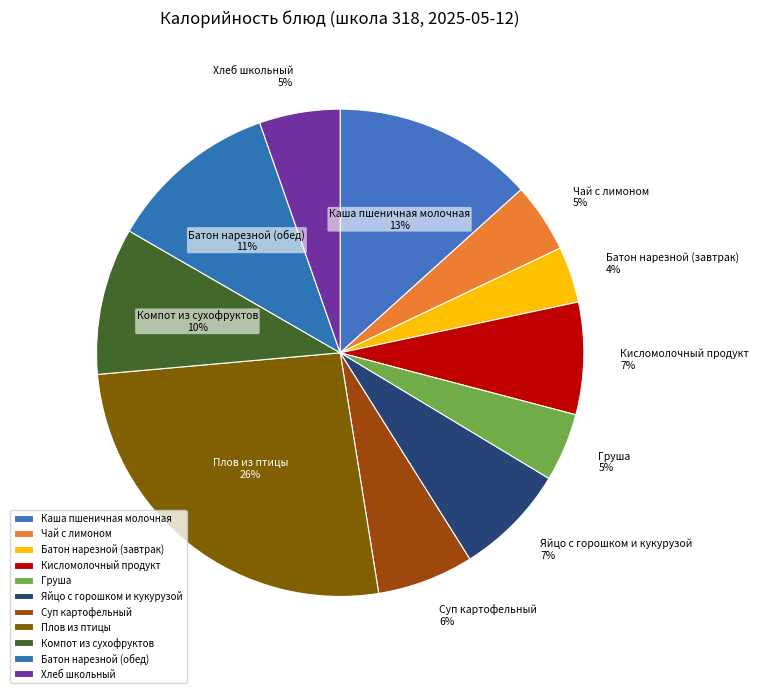

Count the number of slices in the pie.

11